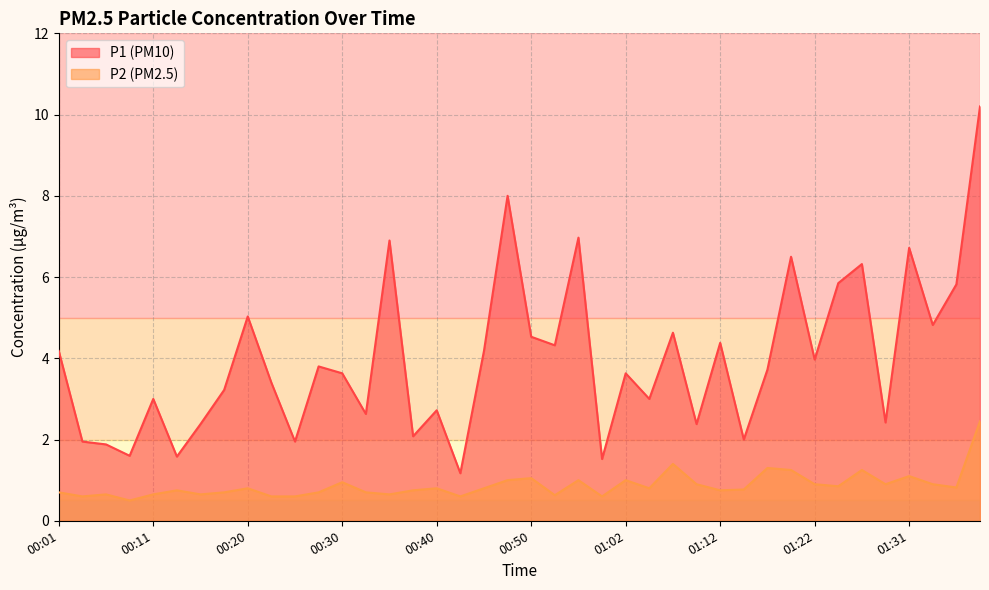

True or false: P2 and P1 cross at least once.

False